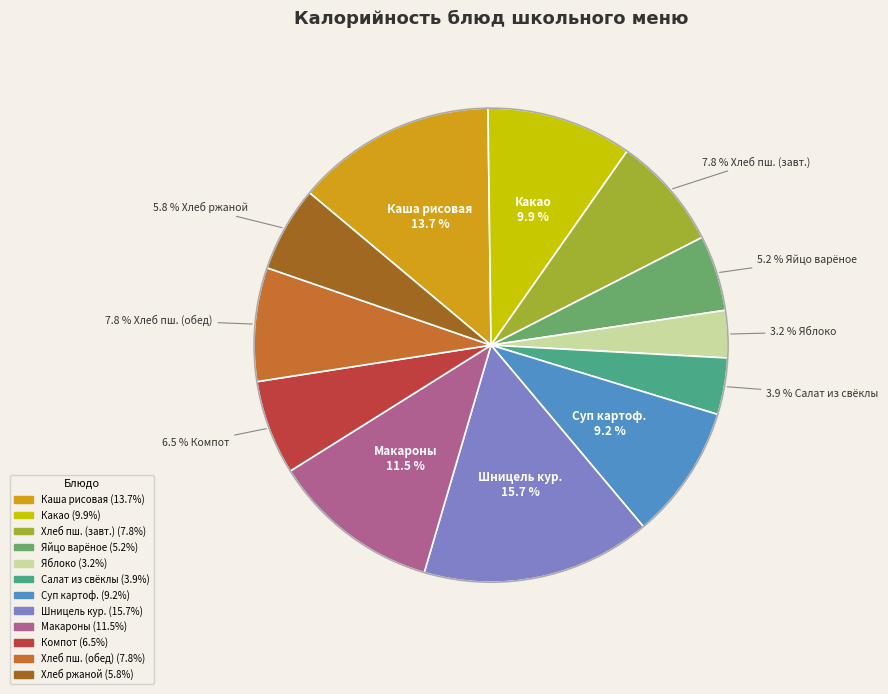

Does any single category account for the majority?

No